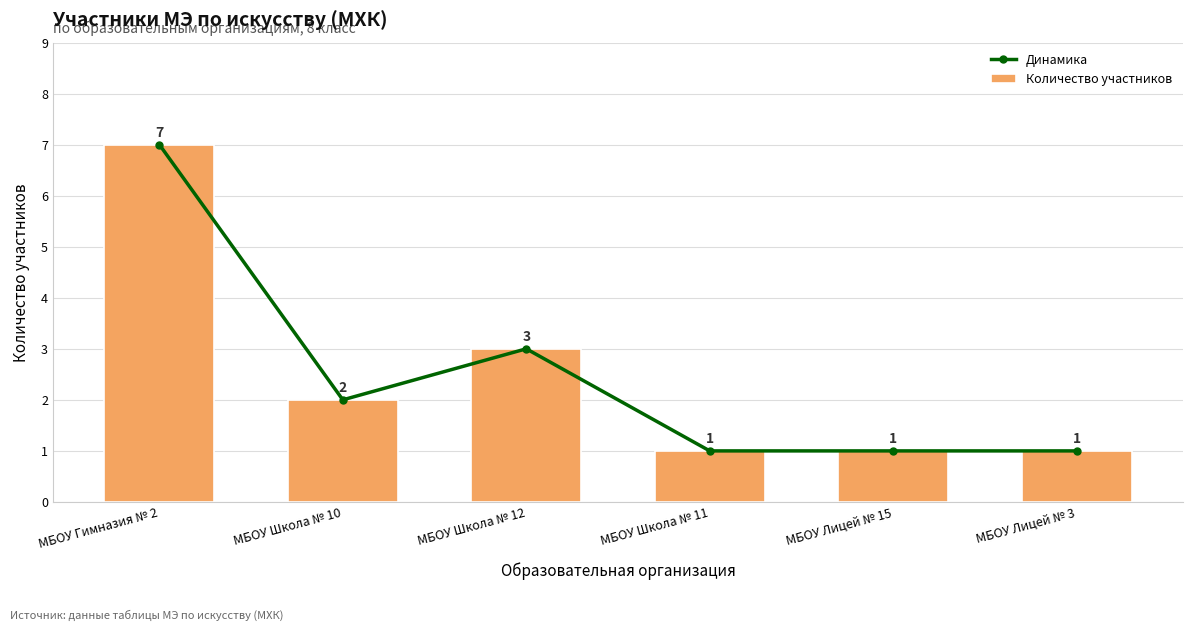

Which series has the widest spread of values?

Динамика